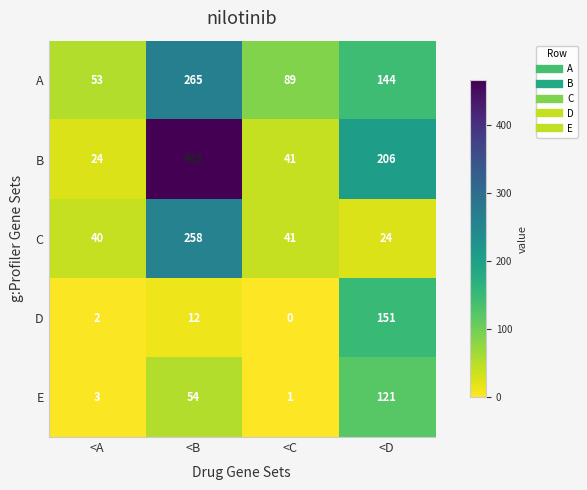

Which category has the lowest value in the C series?

<D